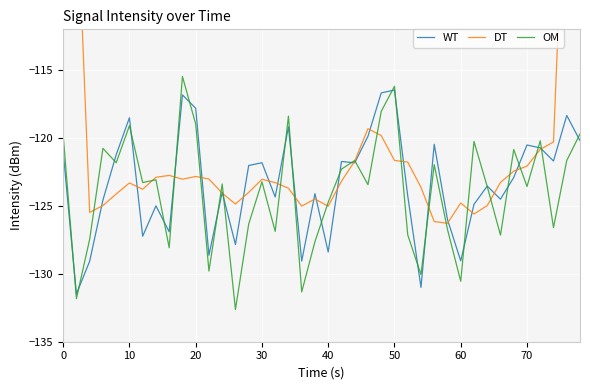

At how many categories does at least one series exceed -132?

40